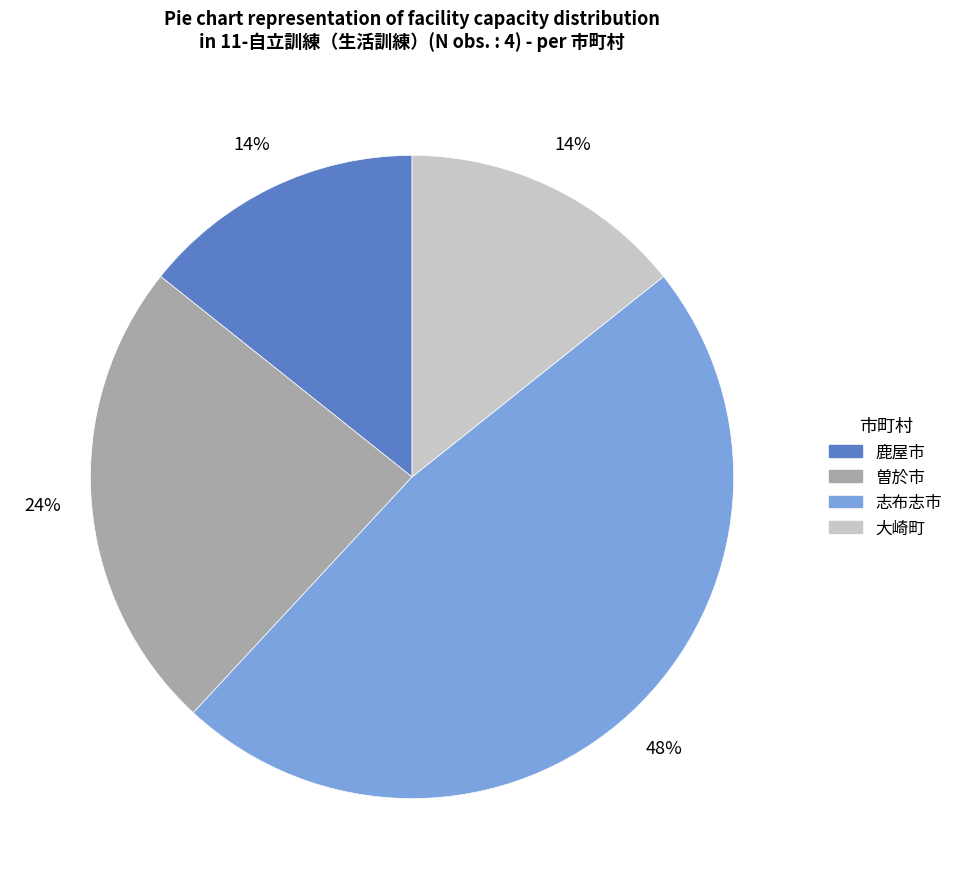

Do 曽於市 and 鹿屋市 together represent more than half of the pie?

No